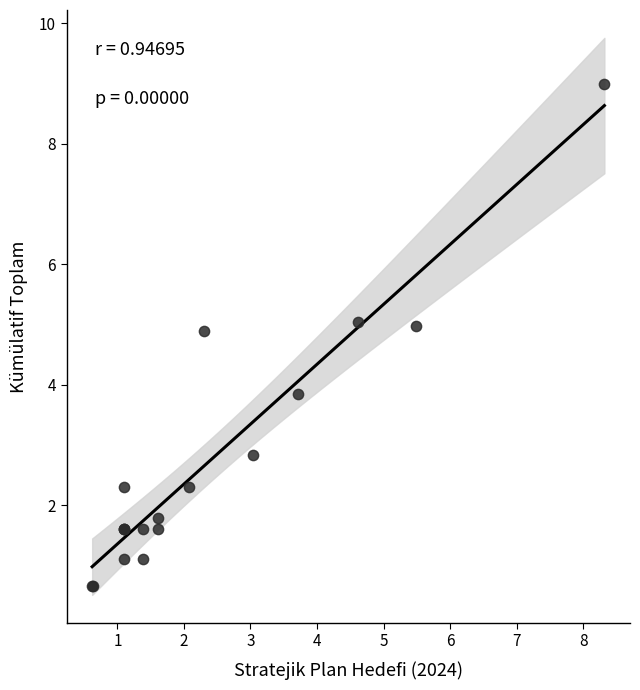

What Y value in the scatter plot is closest to 4?

3.9